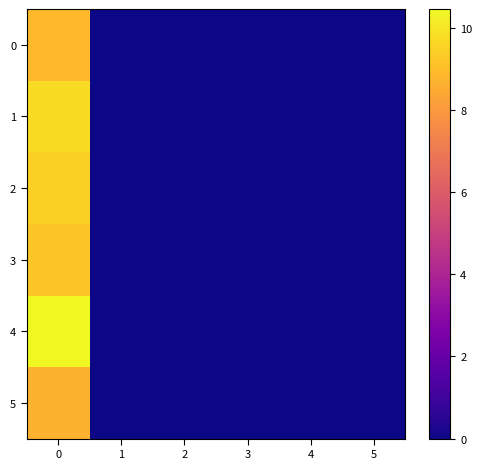

Which series has the largest range (max minus min)?

4